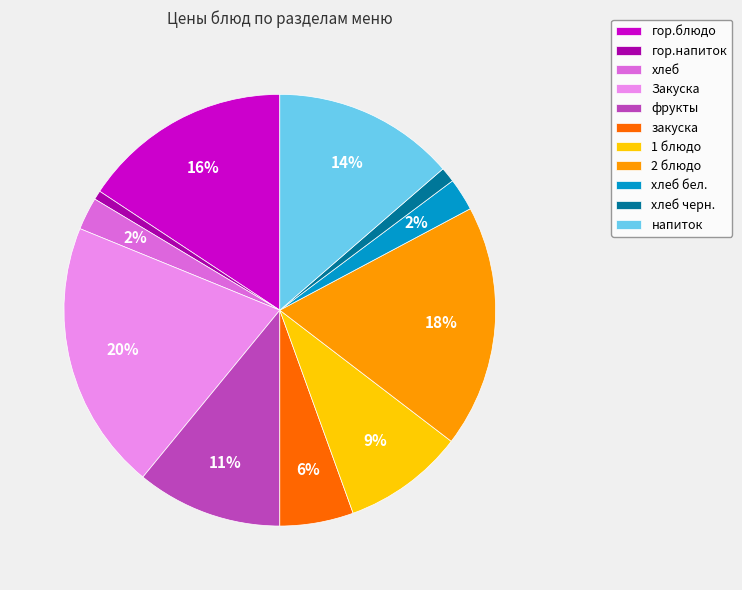

To the nearest percent, what portion does хлеб бел. represent?

2%